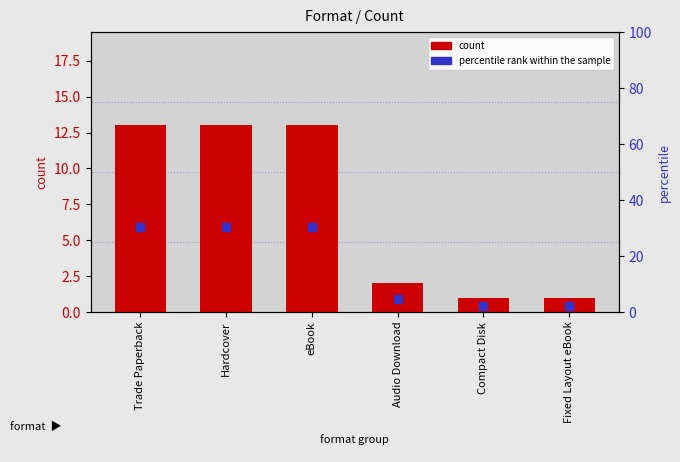

What are all the series names shown in the legend?

count, percentile rank within the sample